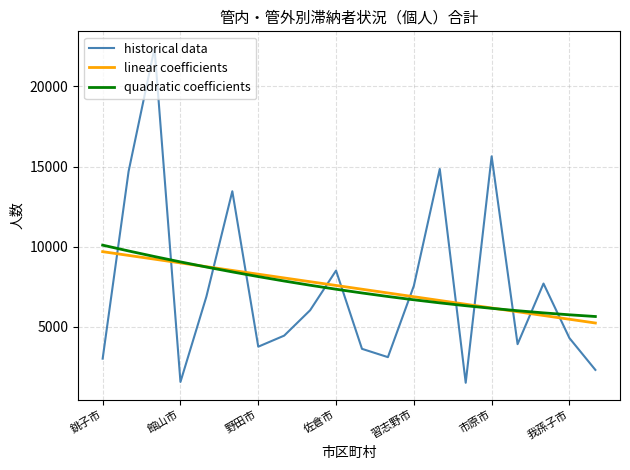

What are all the series names shown in the legend?

historical data, linear coefficients, quadratic coefficients